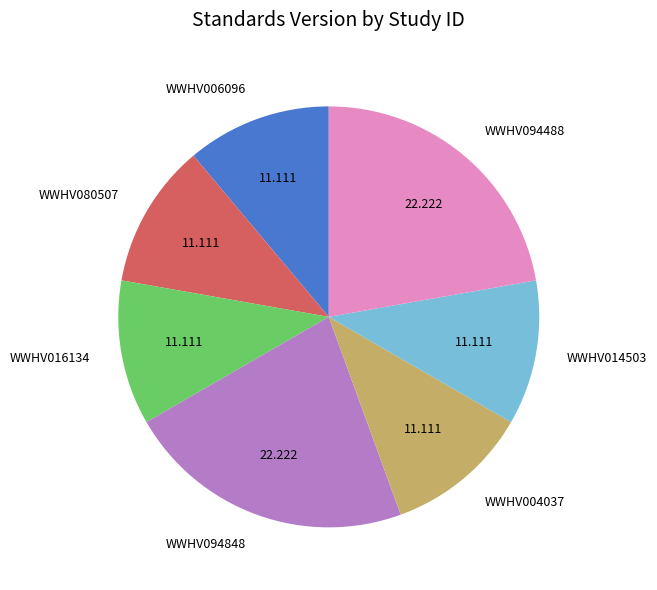

Does WWHV094488 represent more than half of the total?

No